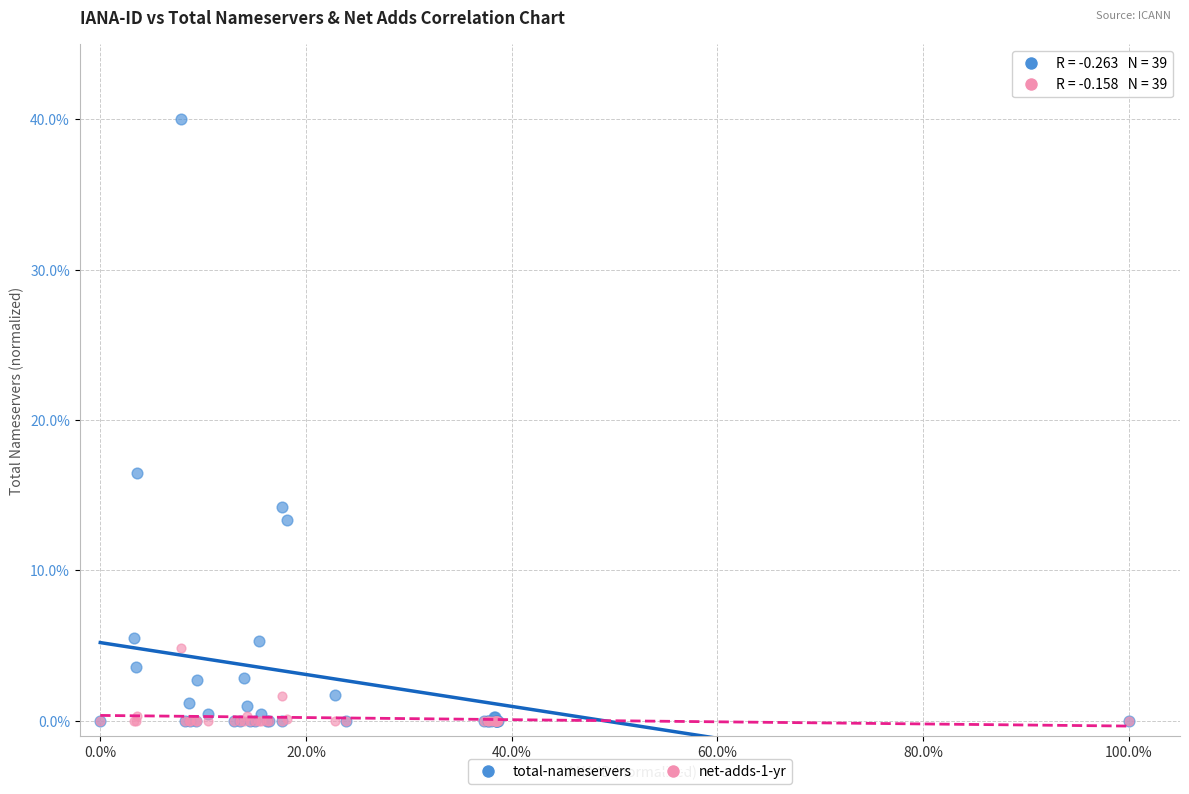

Which series has the widest spread of Y values?

total-nameservers